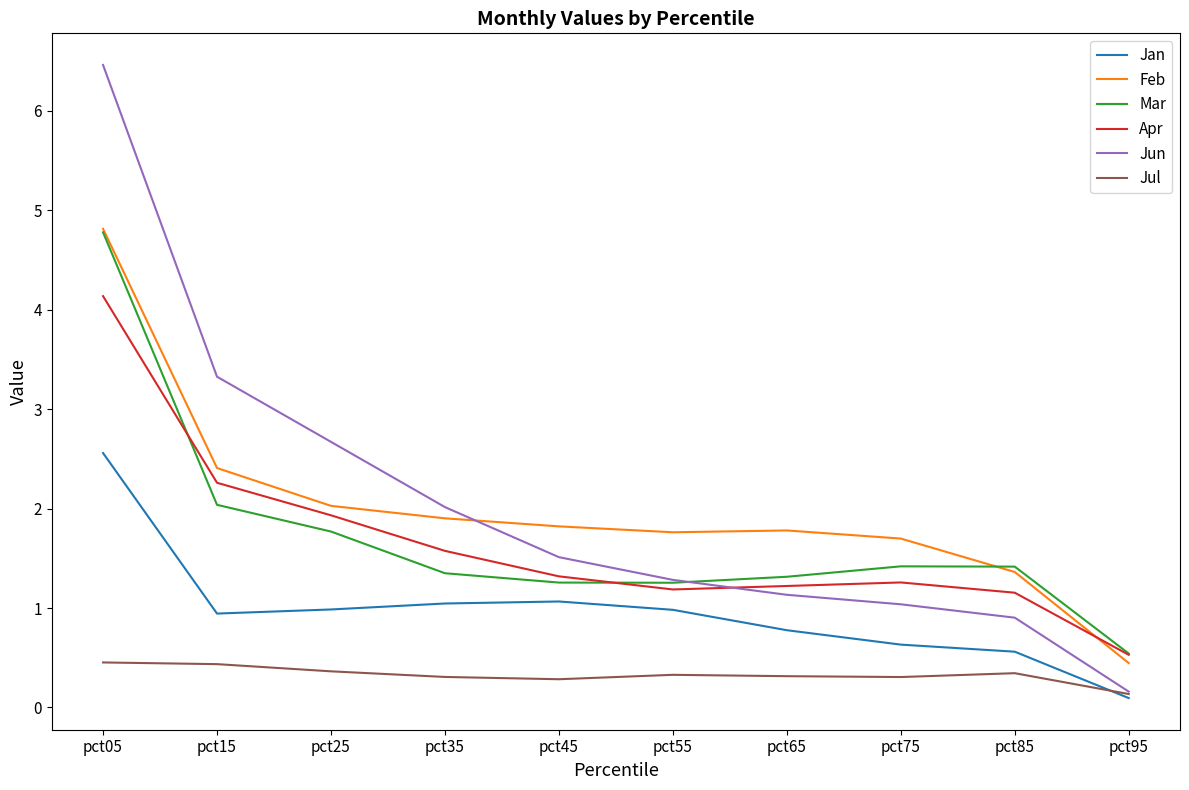

At which label does Jun reach its minimum?

pct95